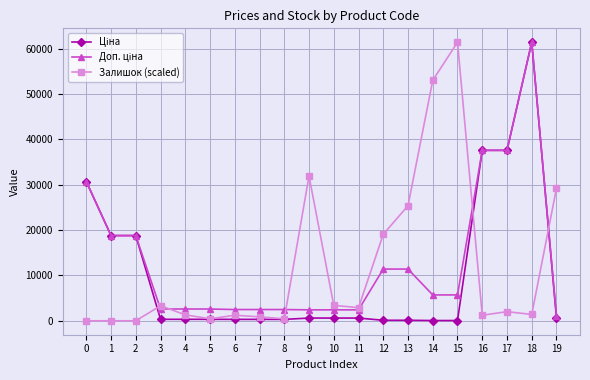

True or false: Залишок (scaled) has a value of 5108.0 at 11.

False